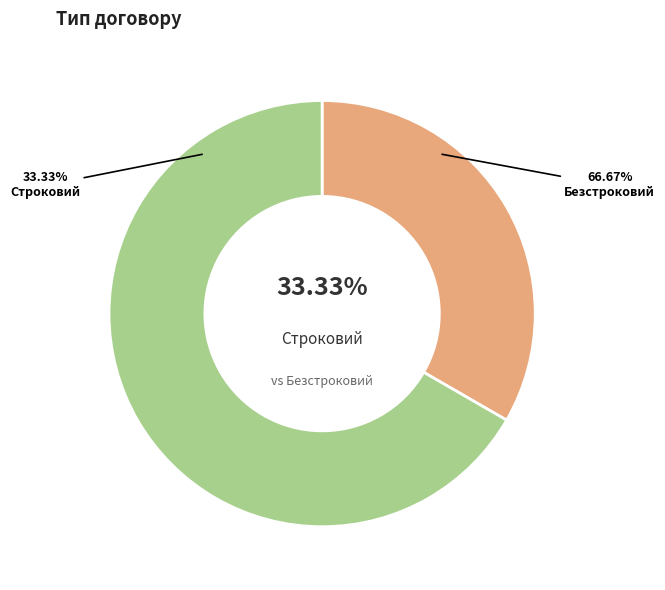

Which category has the biggest portion of the pie?

Безстроковий